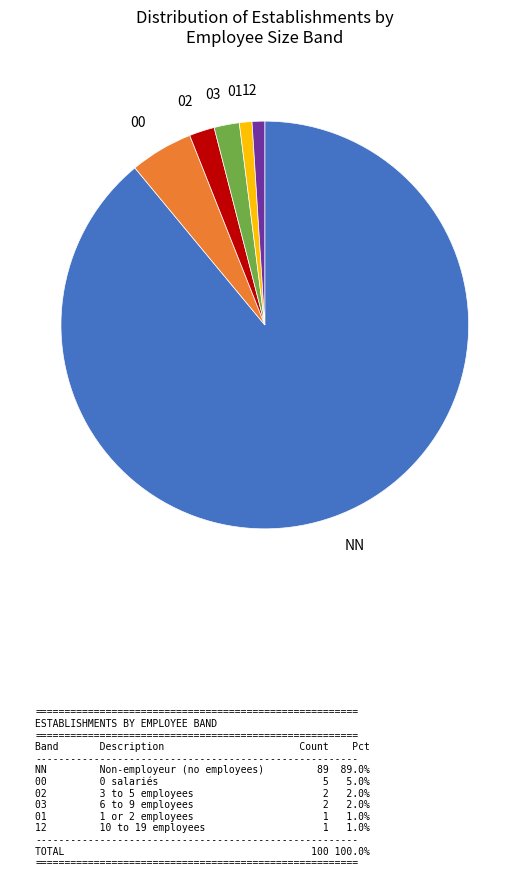

Is there a majority slice in this chart?

Yes